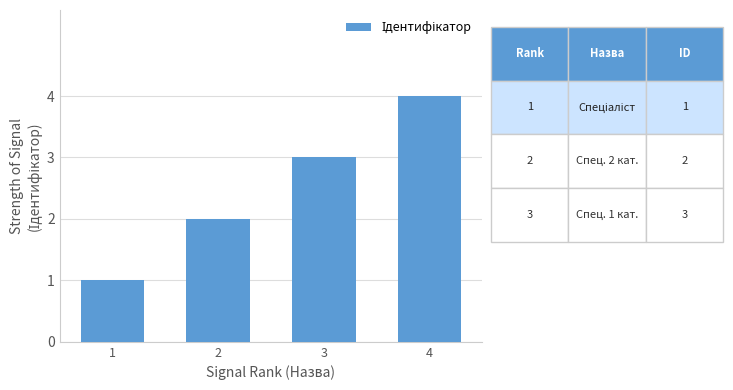

Reading right to left, what are all the values shown in this chart?

4	3	2	1